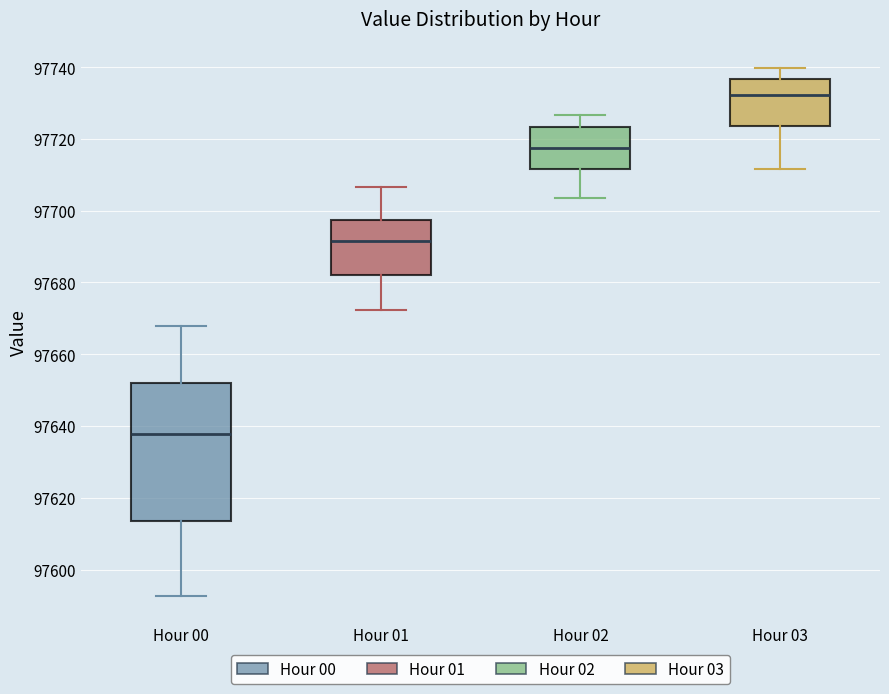

Reading left to right, read every box against the y-axis: the position of its median line, the range the box covers, and the ends of its whiskers. The values are not printed on the chart, so give them approximately, as read against the axis.

Hour 00: median 97638, box 97614 to 97652, whiskers 97592 to 97668
Hour 01: median 97692, box 97682 to 97698, whiskers 97672 to 97706
Hour 02: median 97718, box 97712 to 97724, whiskers 97704 to 97726
Hour 03: median 97732, box 97724 to 97736, whiskers 97712 to 97740